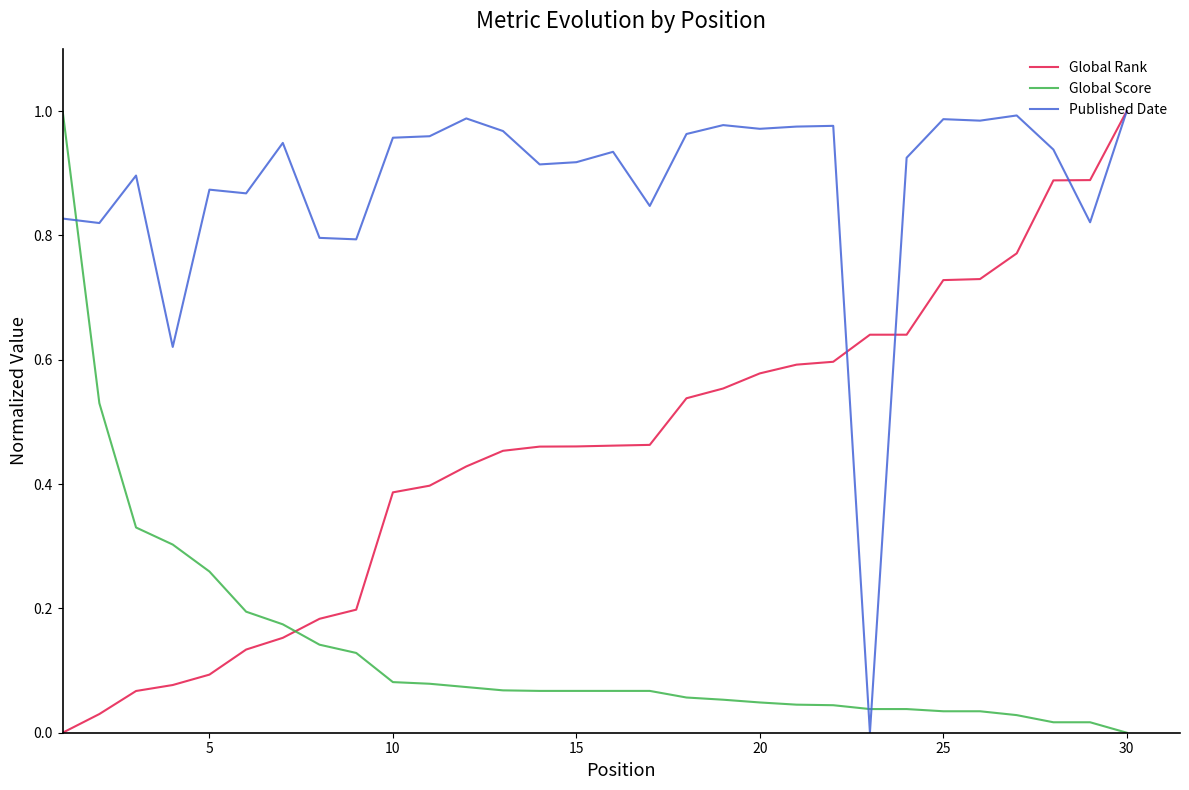

Is this an area chart (filled region under the line)?

No